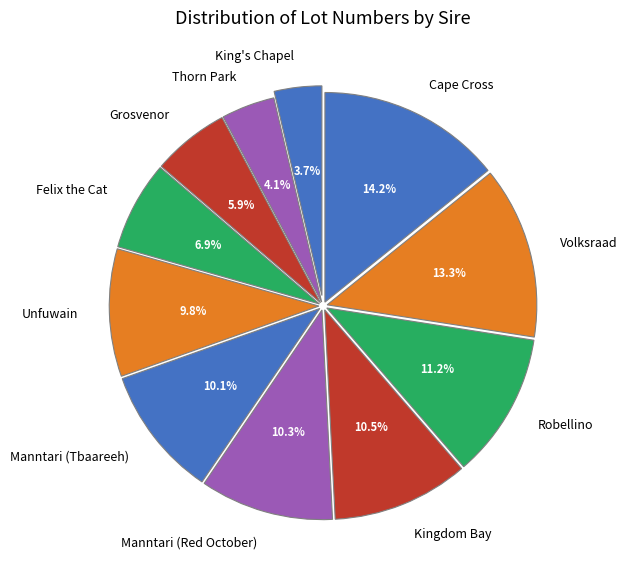

What portion of the pie excludes King's Chapel?

96.3%